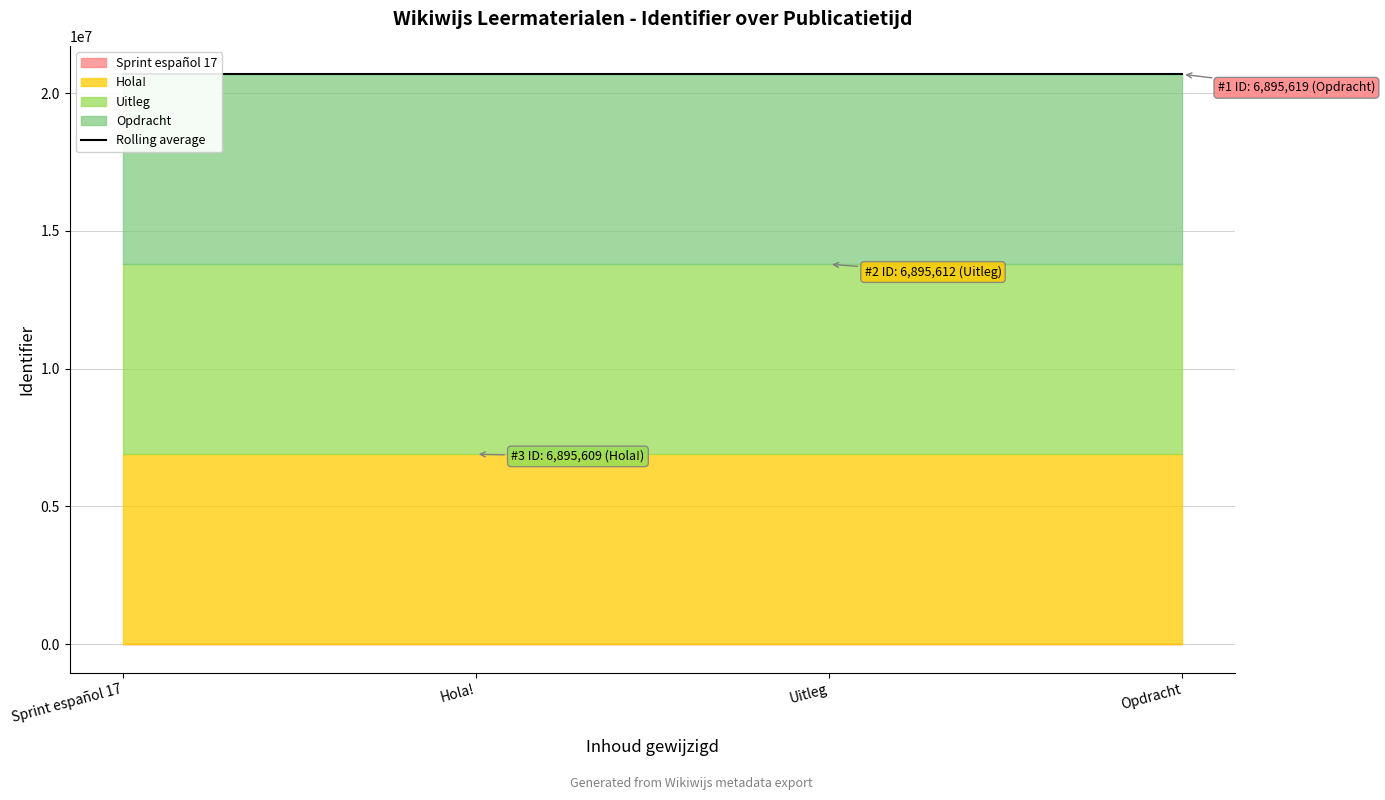

How many lines are shown in the chart?

1